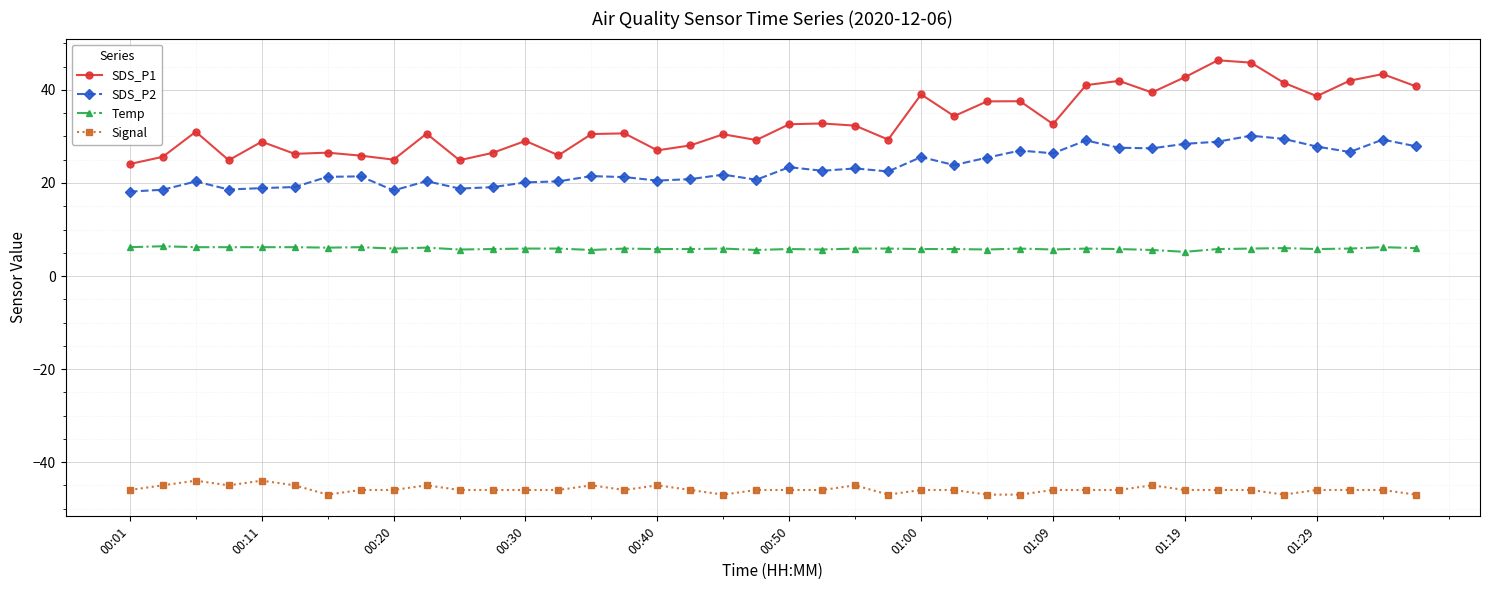

What is the lowest value of the SDS_P1 series?

24.1